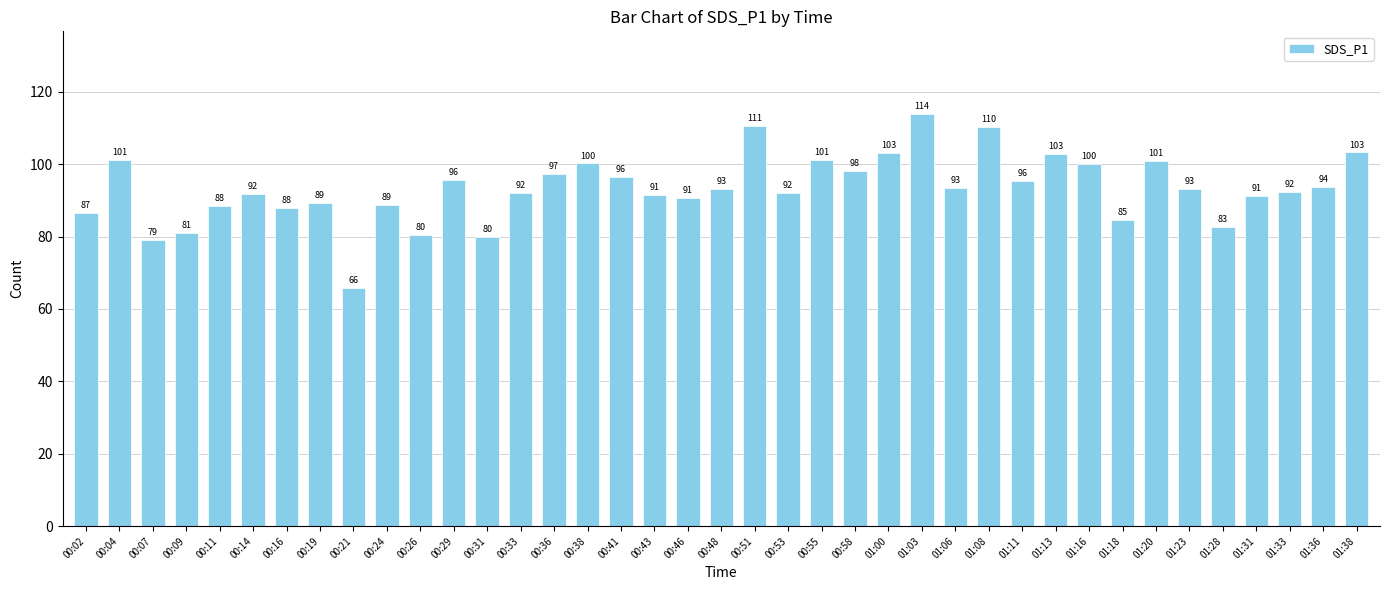

What is the change in value from 00:04 to 00:33?

-9.1